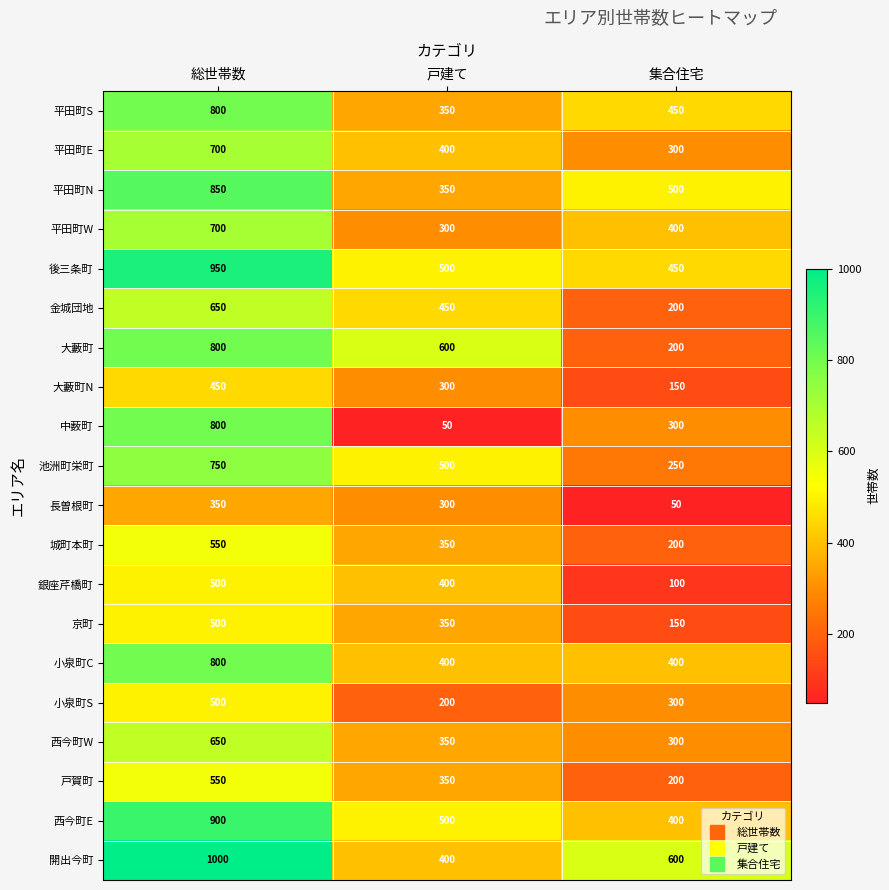

Which series has the largest range (max minus min)?

中薮町